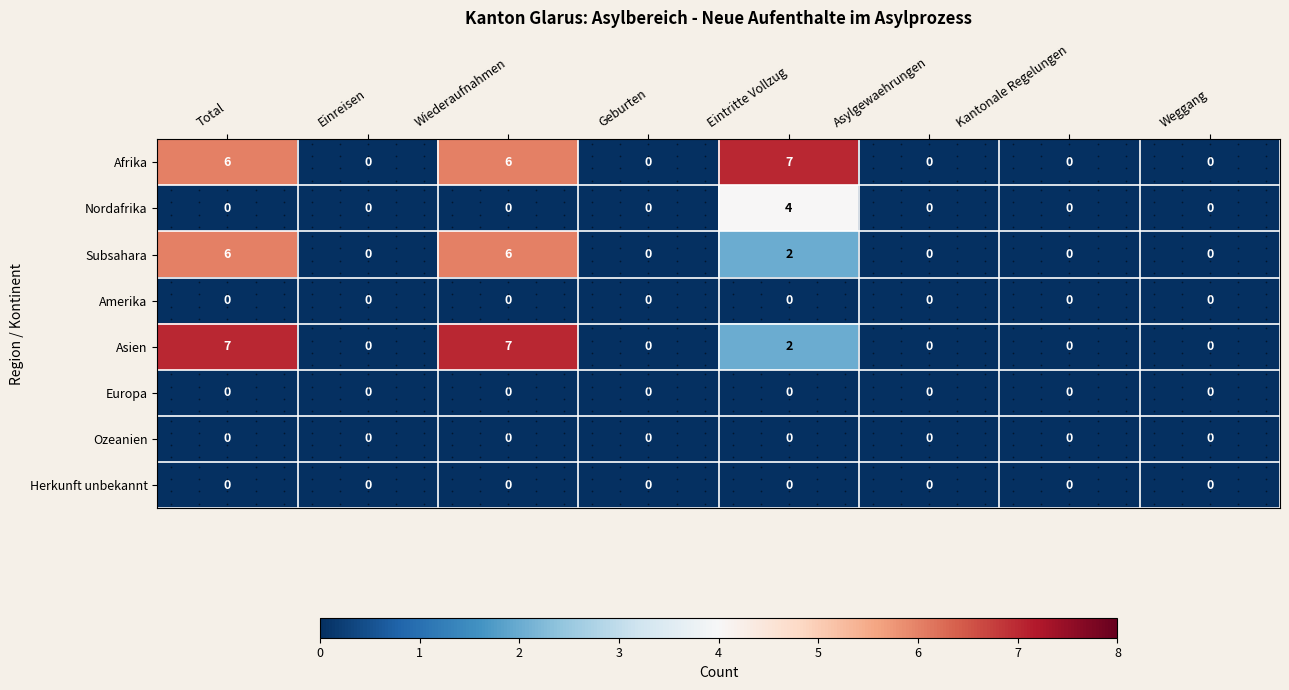

At how many categories does at least one series exceed 4?

3